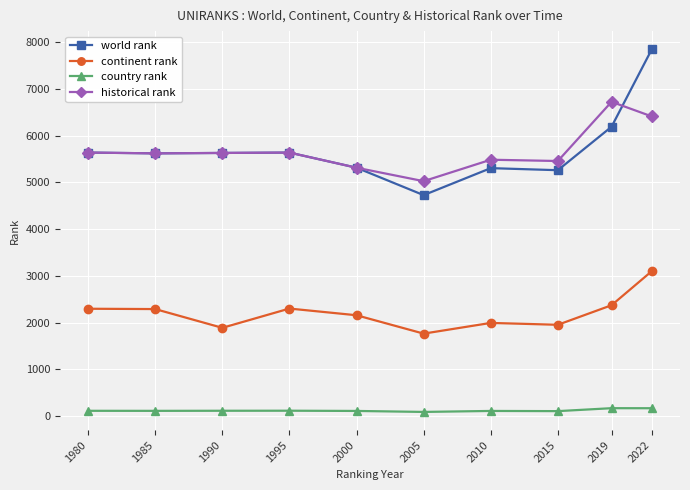

What is the average value of the world rank series?

5716.2